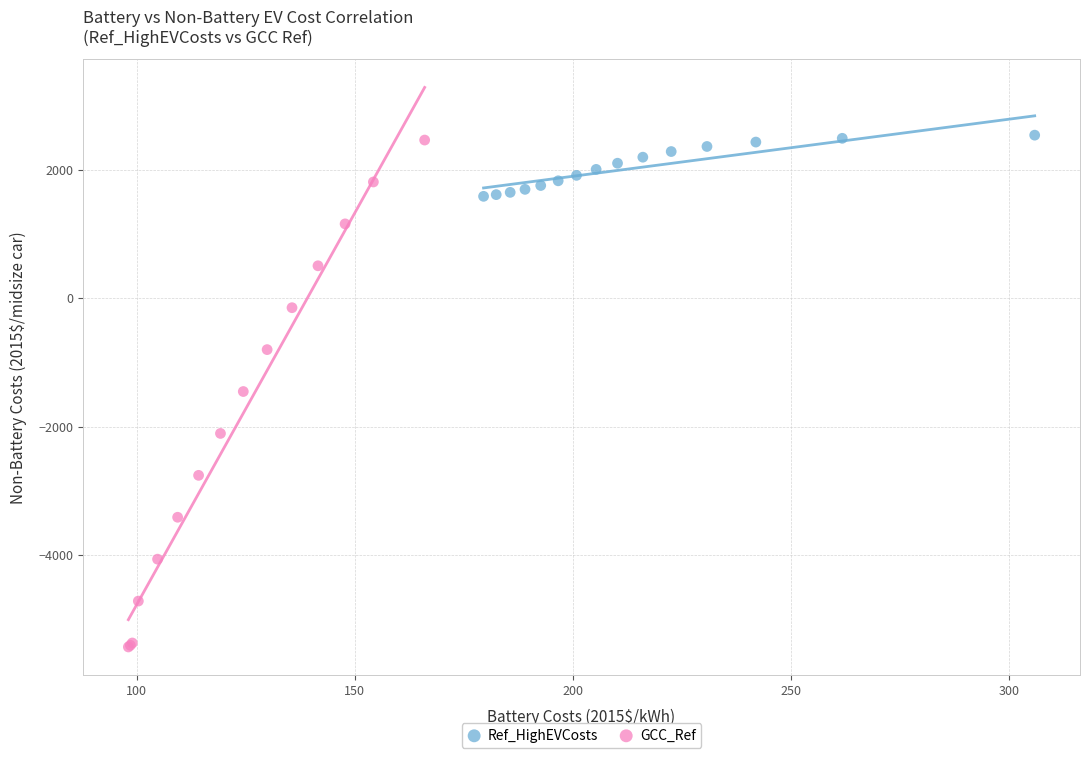

Which series has the largest Y range (max minus min)?

GCC_Ref